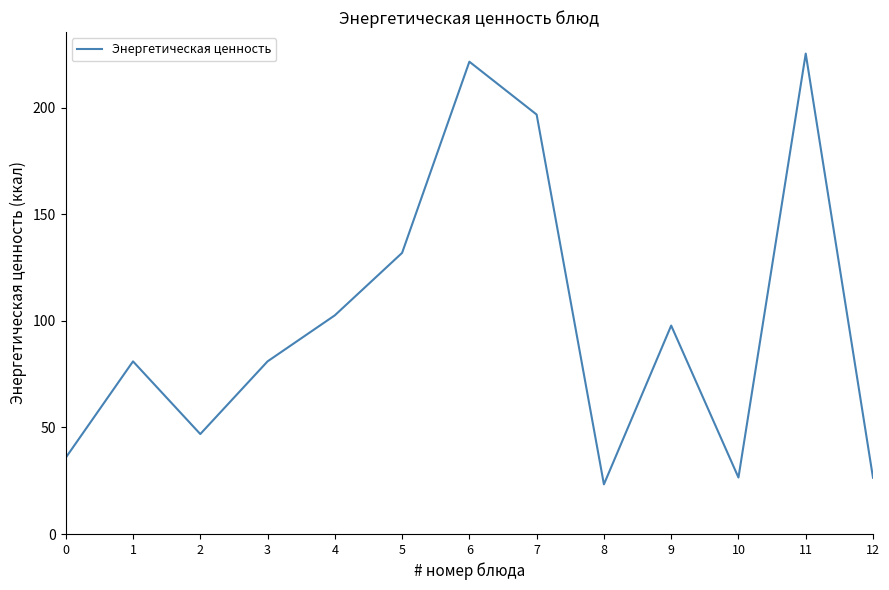

What is the difference between the values at 1 and 5?

50.9